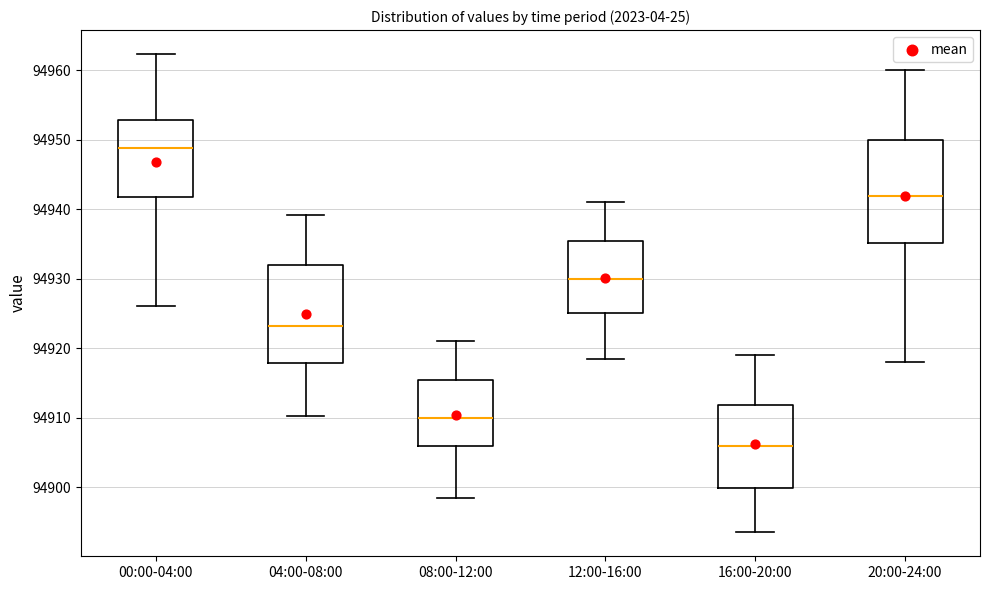

Which box's median line is the highest?

00:00-04:00